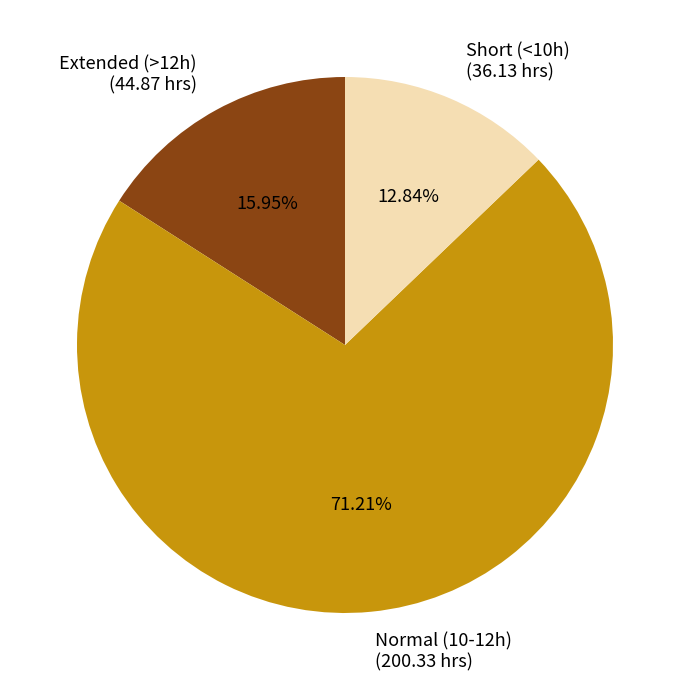

Which slice is the smallest?

Short (<10h) (36.13 hrs)